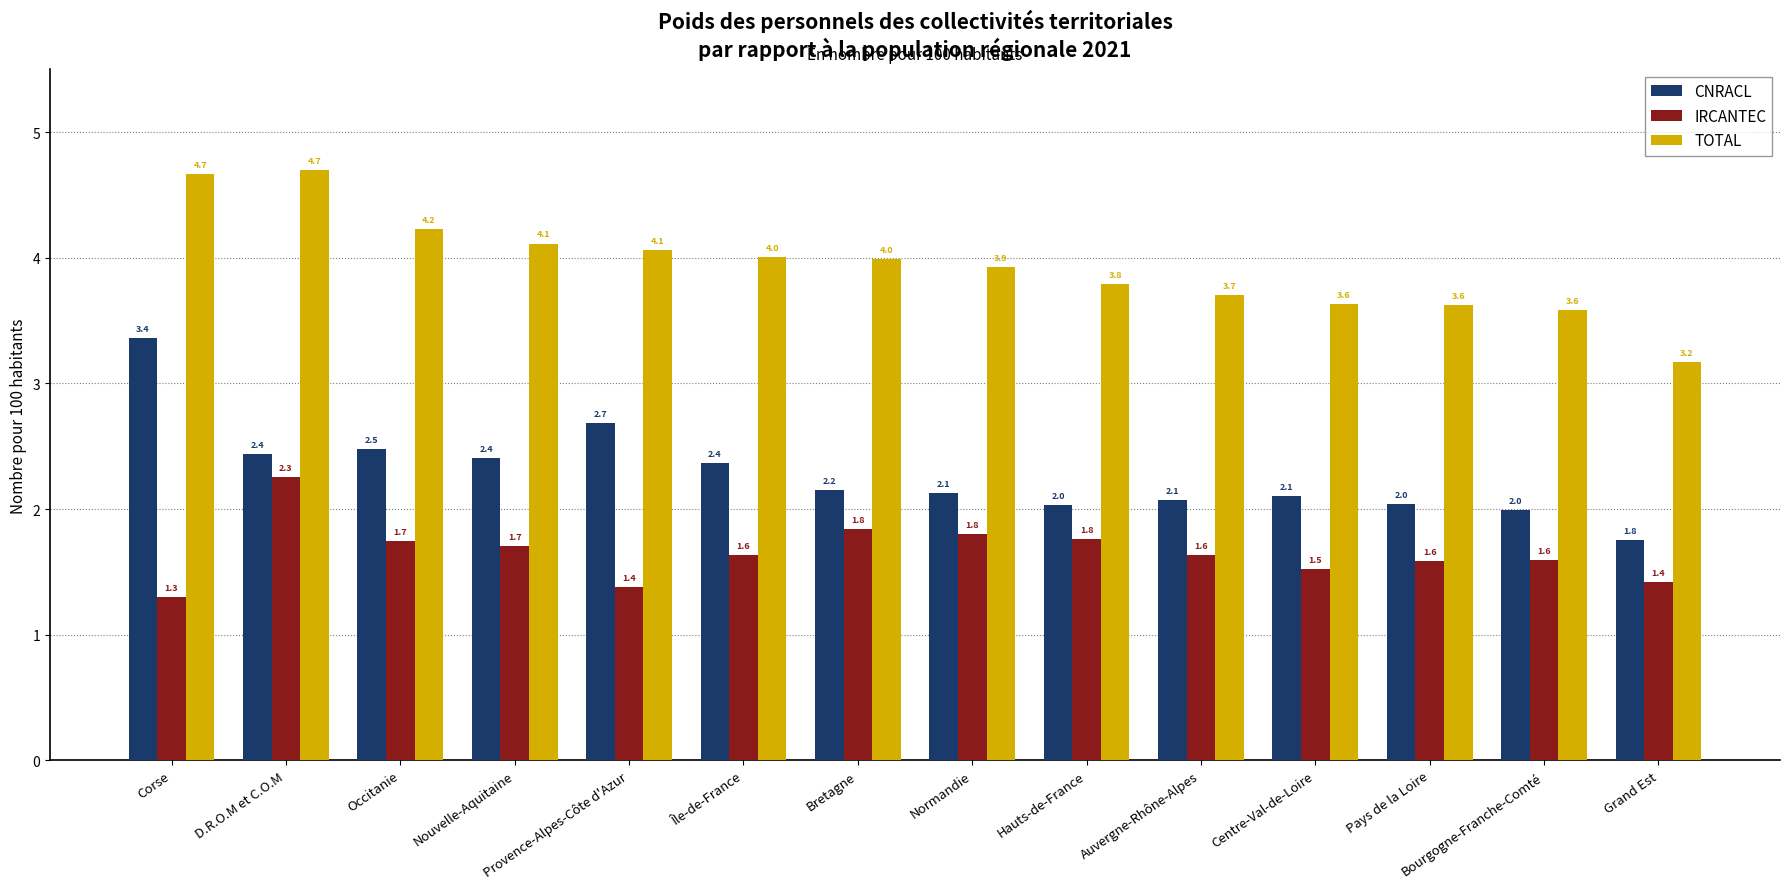

What are all the series names shown in the legend?

CNRACL, IRCANTEC, TOTAL